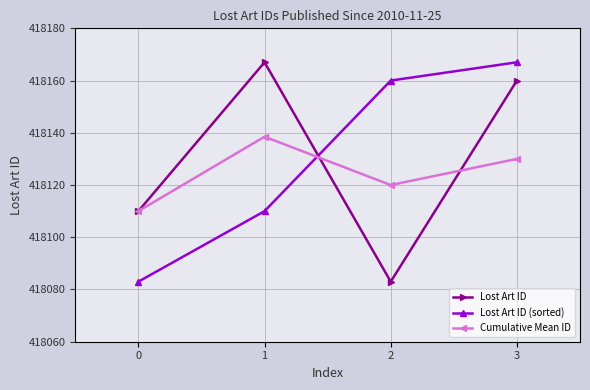

Reading left to right, what are all the values shown in this chart?

Lost Art ID: 418110.0	418167.0	418083.0	418160.0
Lost Art ID (sorted): 418083.0	418110.0	418160.0	418167.0
Cumulative Mean ID: 418110.0	418138.5	418120.0	418130.0